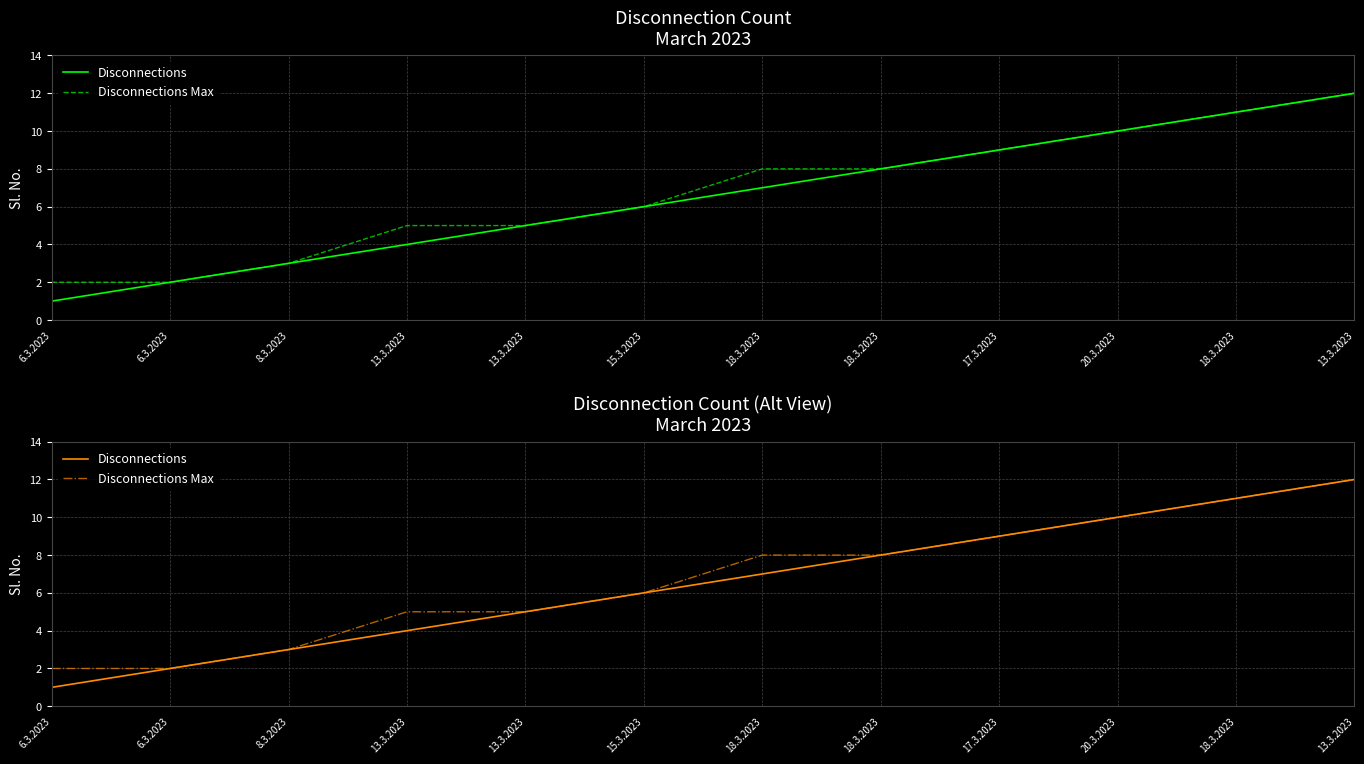

What are all the series names shown in the legend?

Disconnections, Disconnections Max